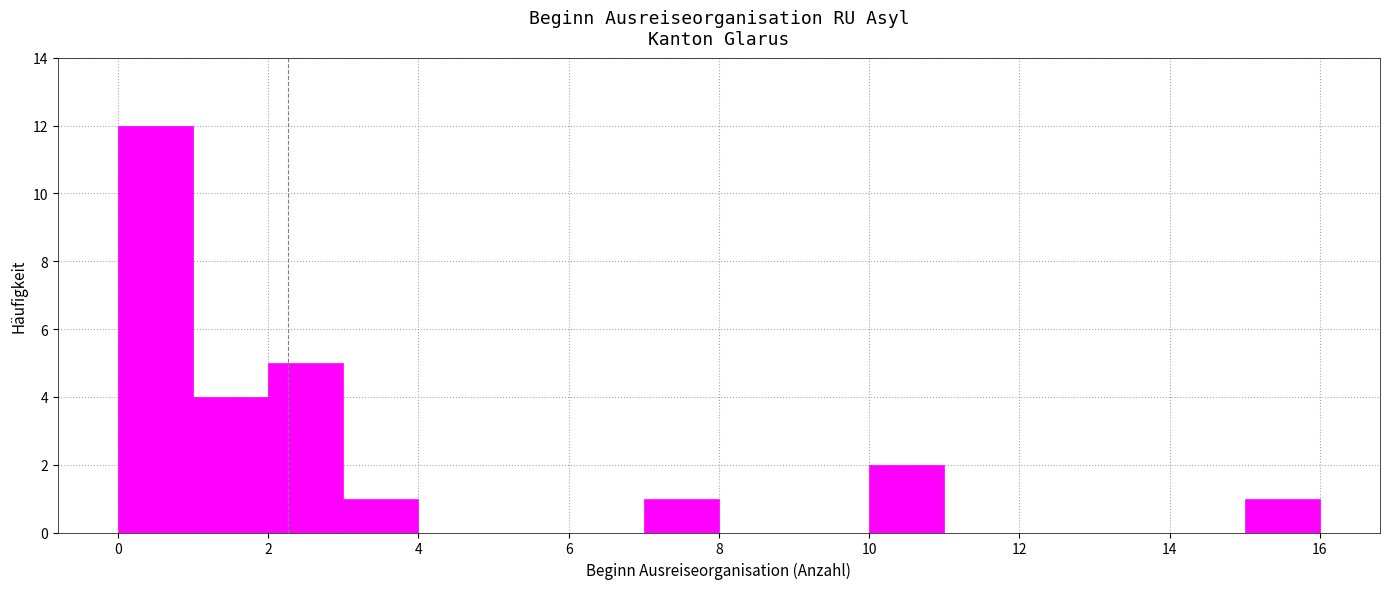

Reading left to right, list every bar in this chart as the range it spans on the x-axis followed by its height. The values are not printed on the chart, so give them approximately, as read against the axis.

0 to 1: 12
1 to 2: 4
2 to 3: 5
3 to 4: 1
4 to 5: 0
5 to 6: 0
6 to 7: 0
7 to 8: 1
8 to 9: 0
9 to 10: 0
10 to 11: 2
11 to 12: 0
12 to 13: 0
13 to 14: 0
14 to 15: 0
15 to 16: 1